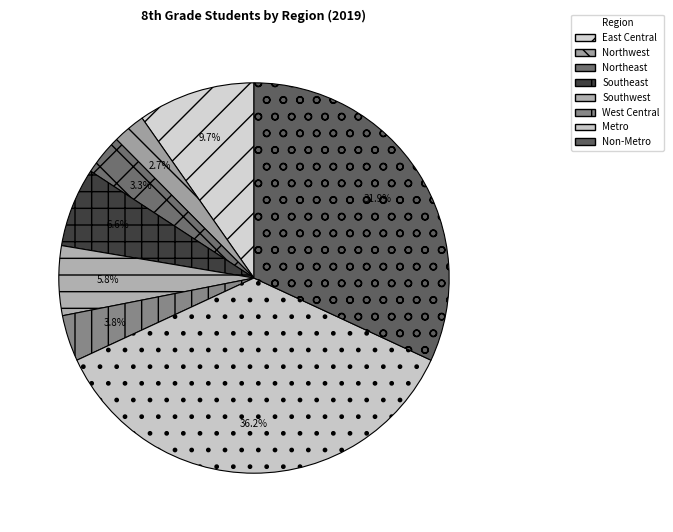

Which slice is the largest?

Metro